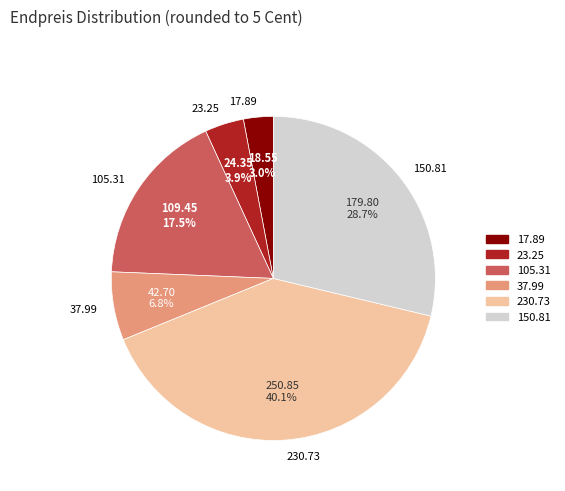

Is there a majority slice in this chart?

No